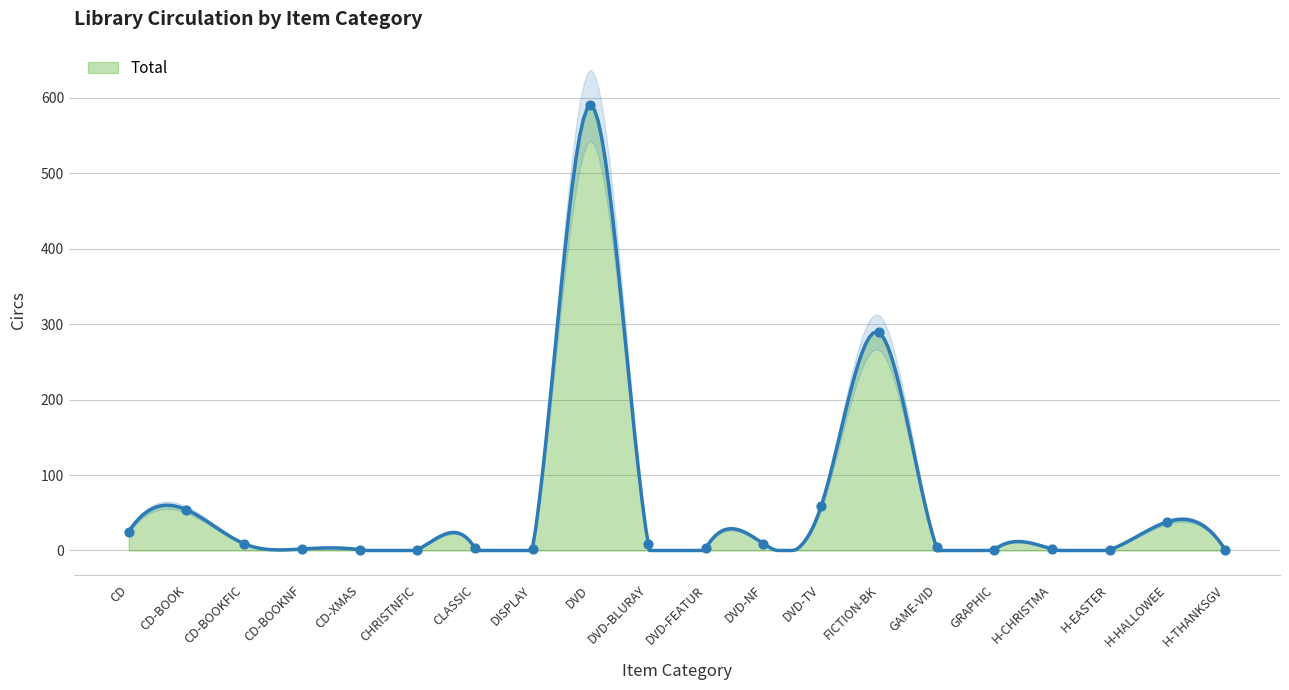

Approximately how many times larger is the value at CD-BOOK compared to DVD-BLURAY?

6.0